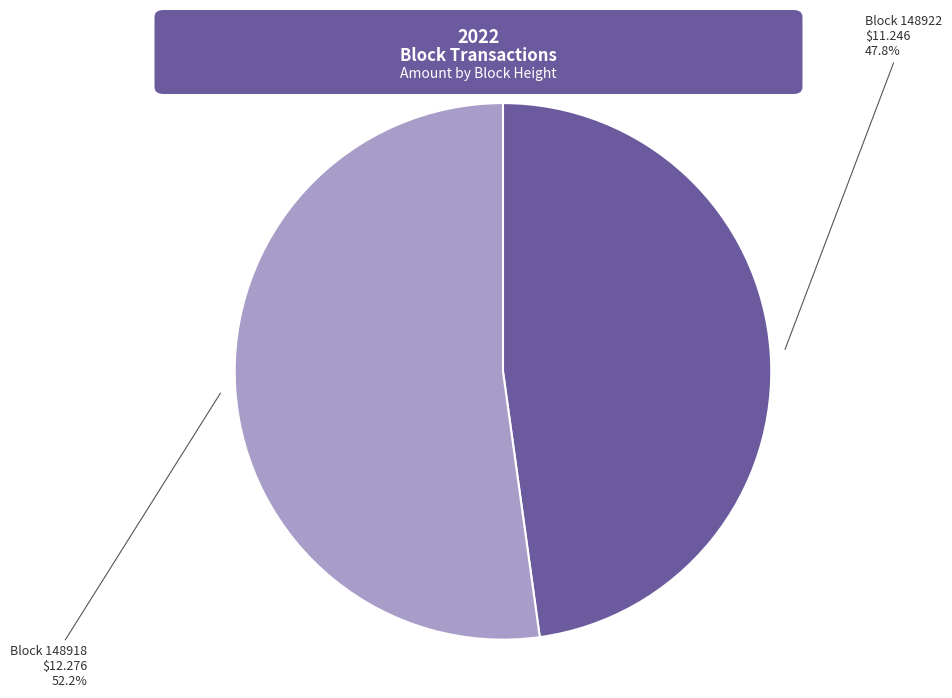

Is there any slice that represents more than half of the pie?

Yes